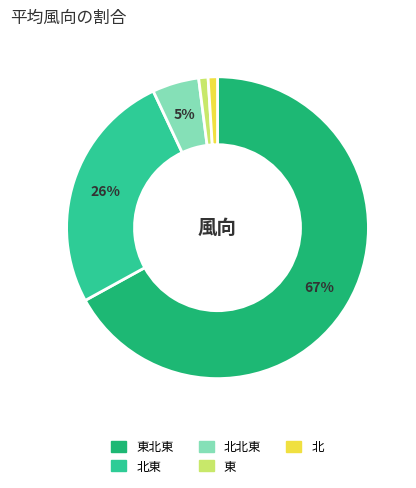

Does any single category account for the majority?

Yes